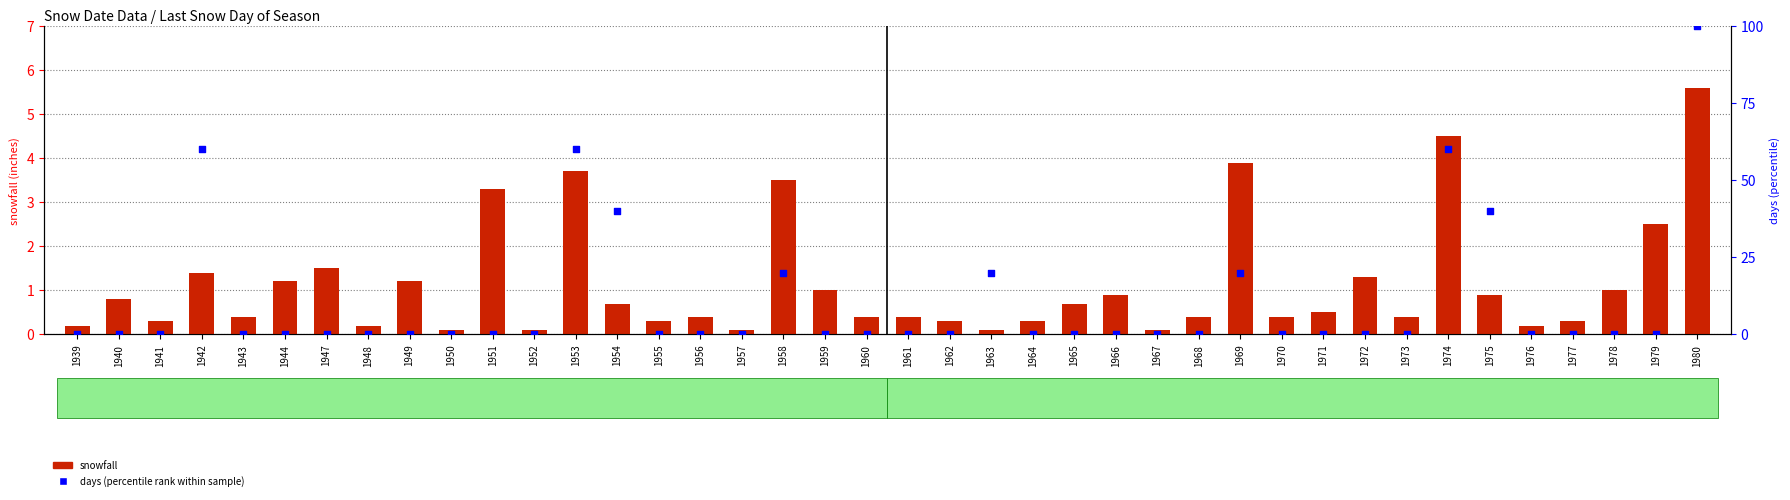

Which series has the largest total across all categories?

days (percentile rank within sample)